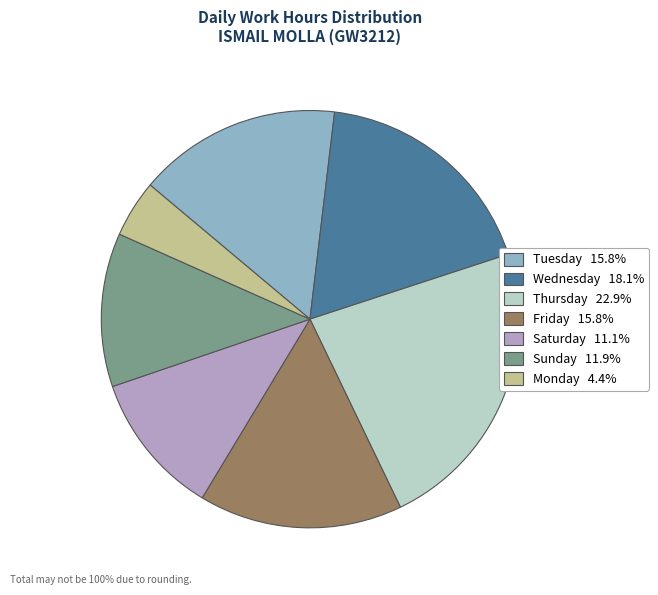

Is the sum of Thursday 22.9% and Wednesday 18.1% greater than half?

No